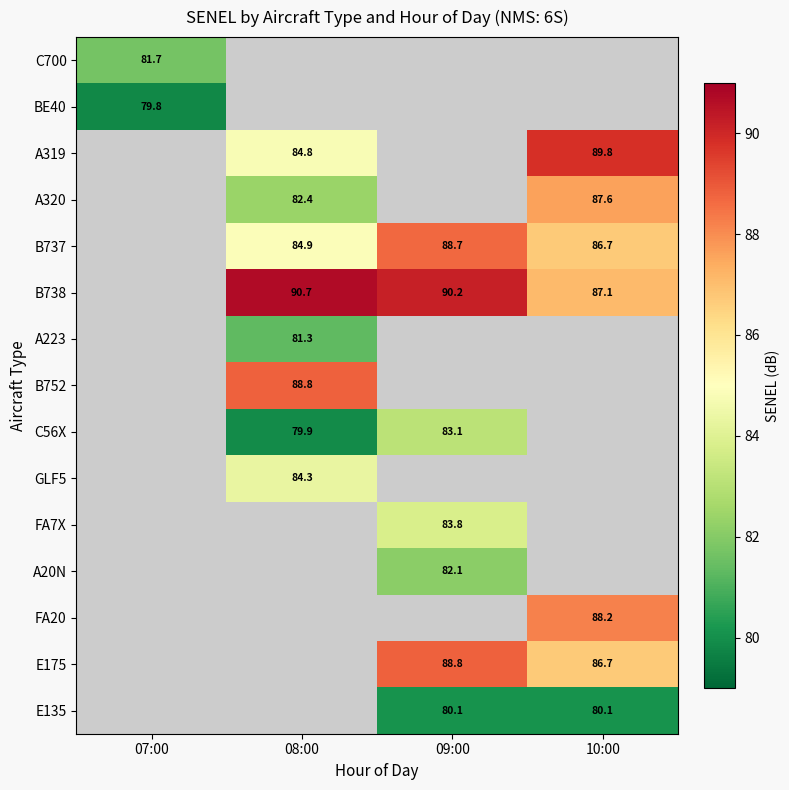

Count the number of categories in the chart.

4